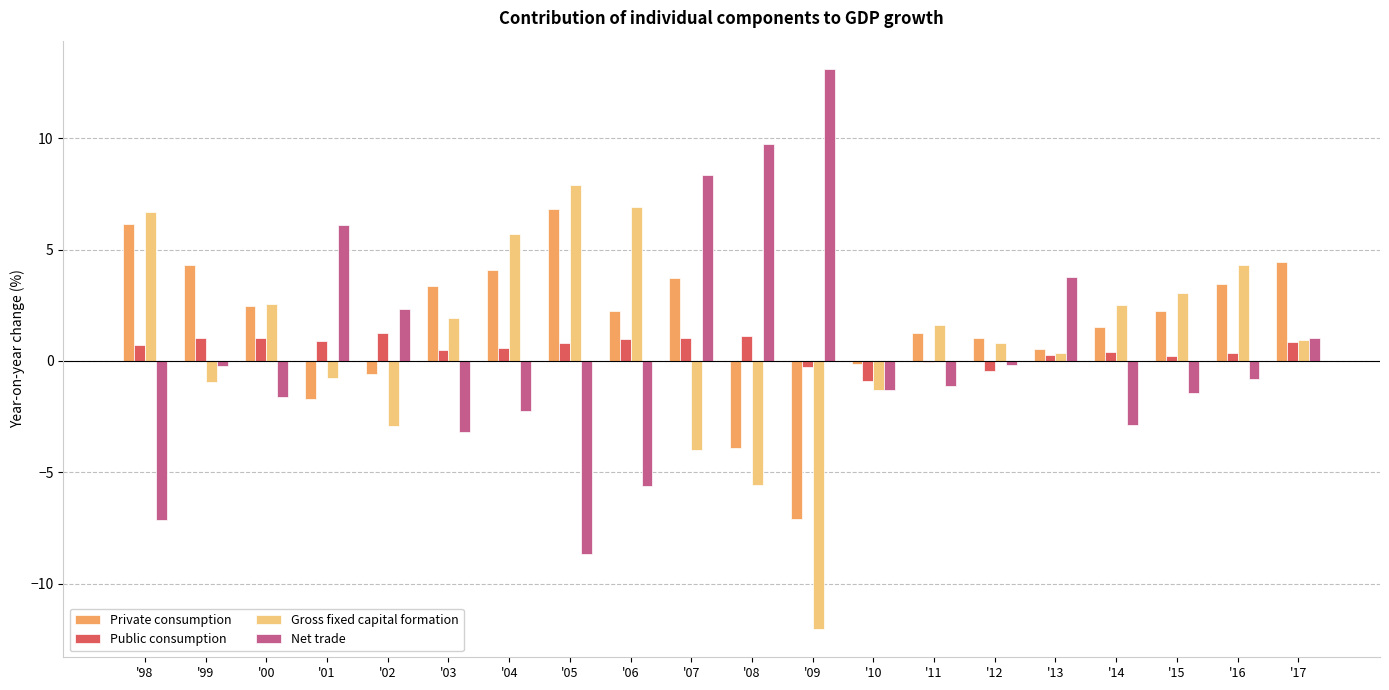

How many positive values does the Gross fixed capital formation series have?

13